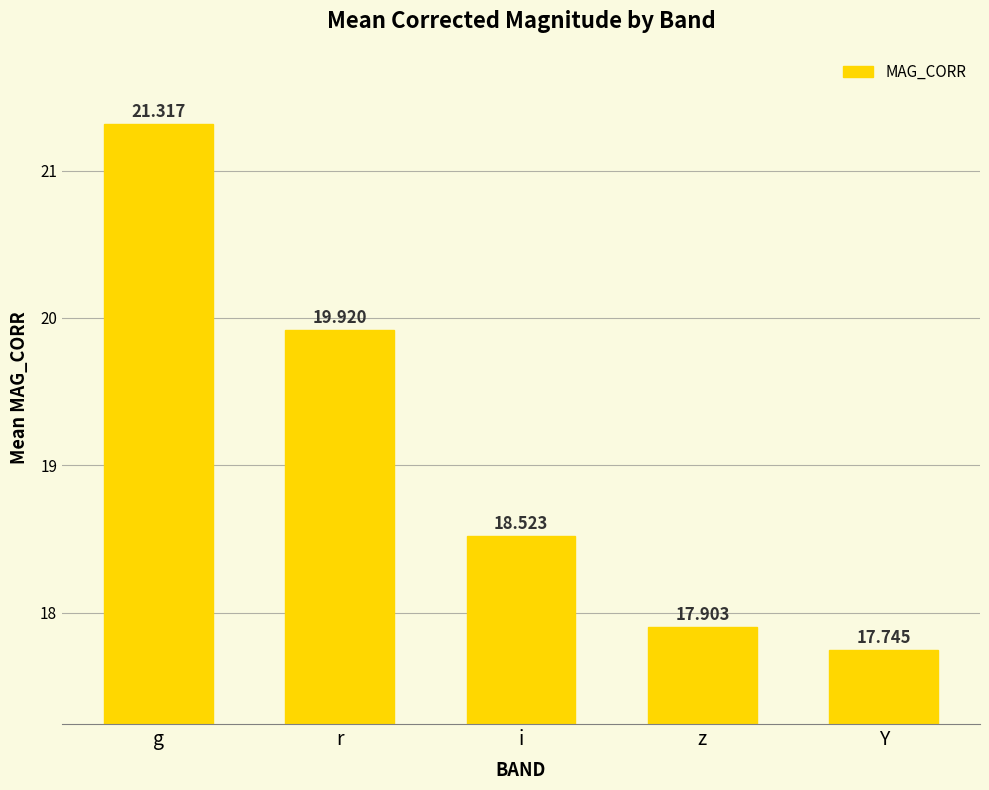

Reading left to right, what are all the values shown in this chart?

21.3	19.9	18.5	17.9	17.7